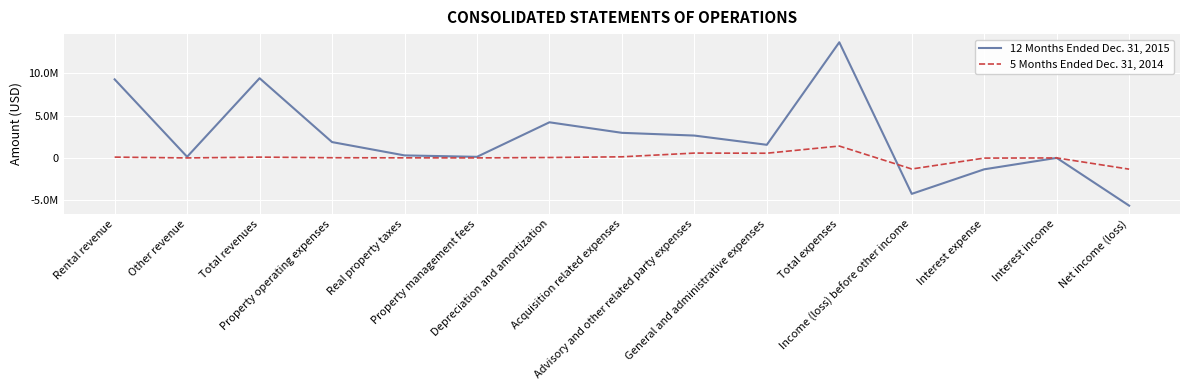

What is the maximum value for 12 Months Ended Dec. 31, 2015?

13655029